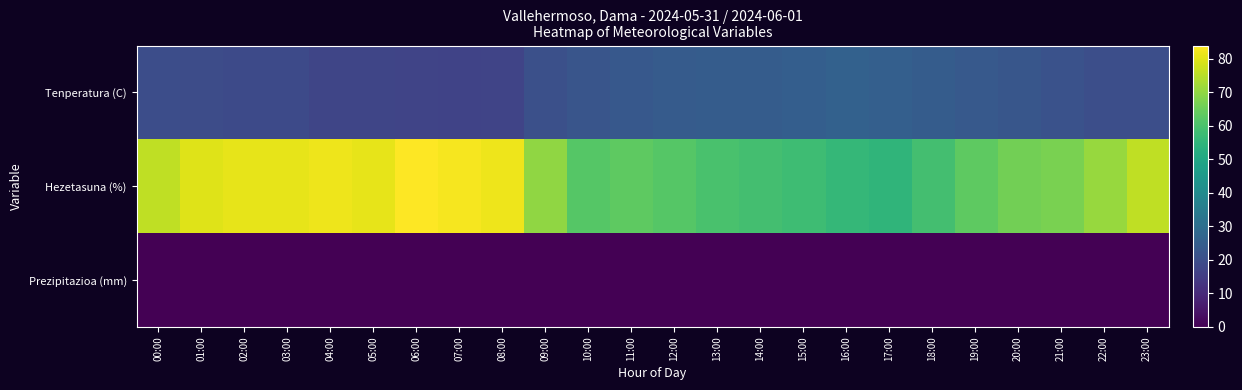

What is the sum of all Hezetasuna (%) values?

1677.0